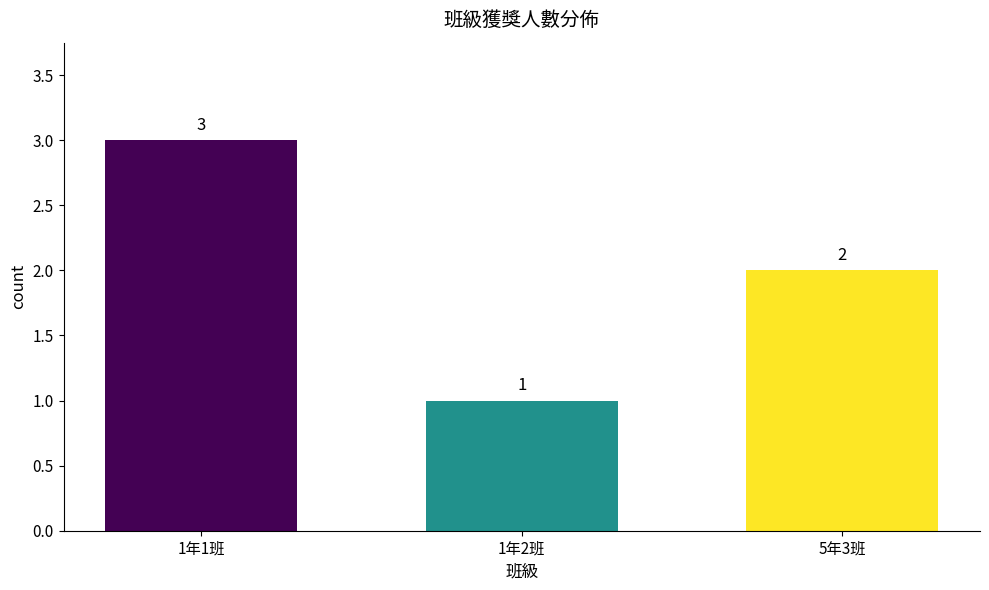

What is the difference between the maximum and minimum values?

2